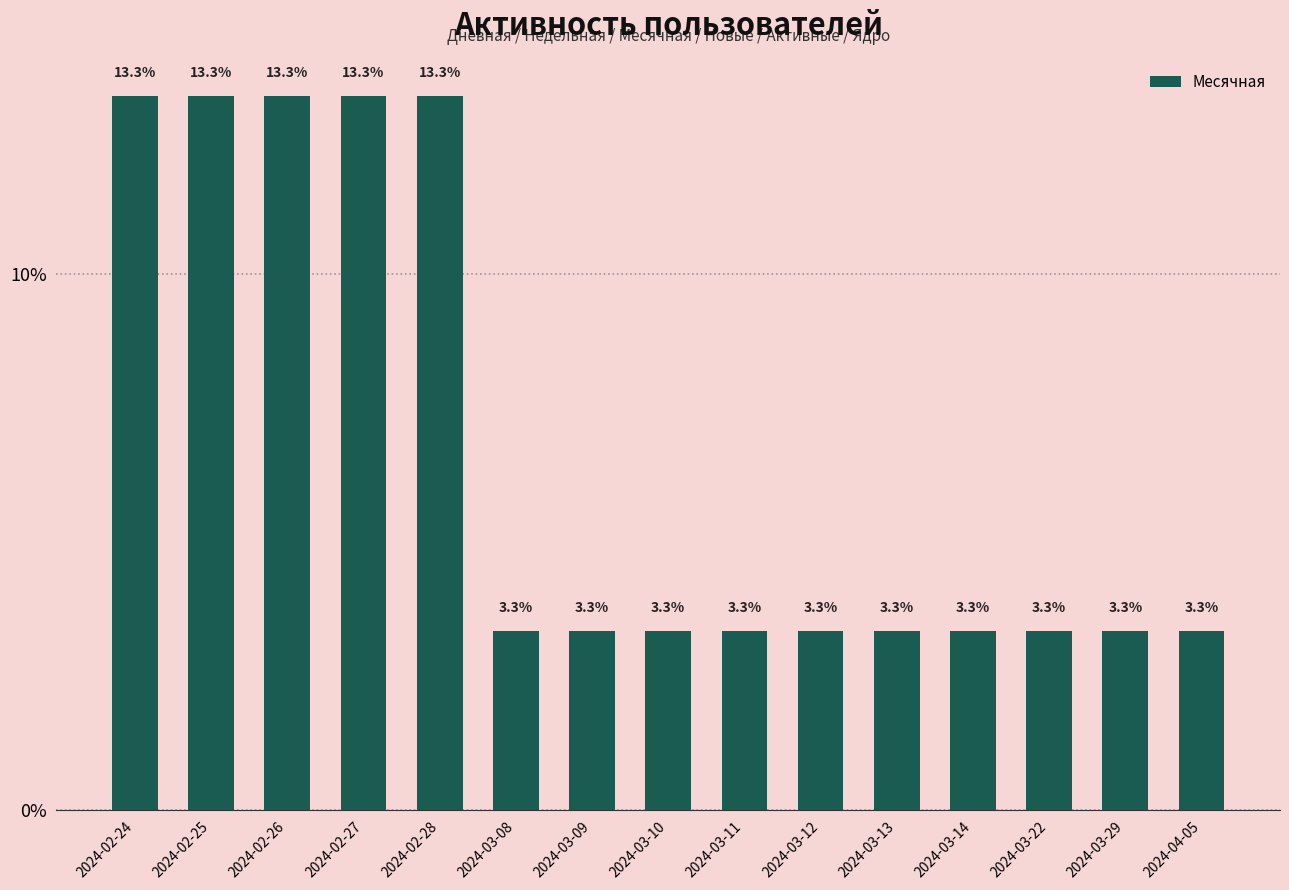

What is the value of the 6th bar from the left?

3.3